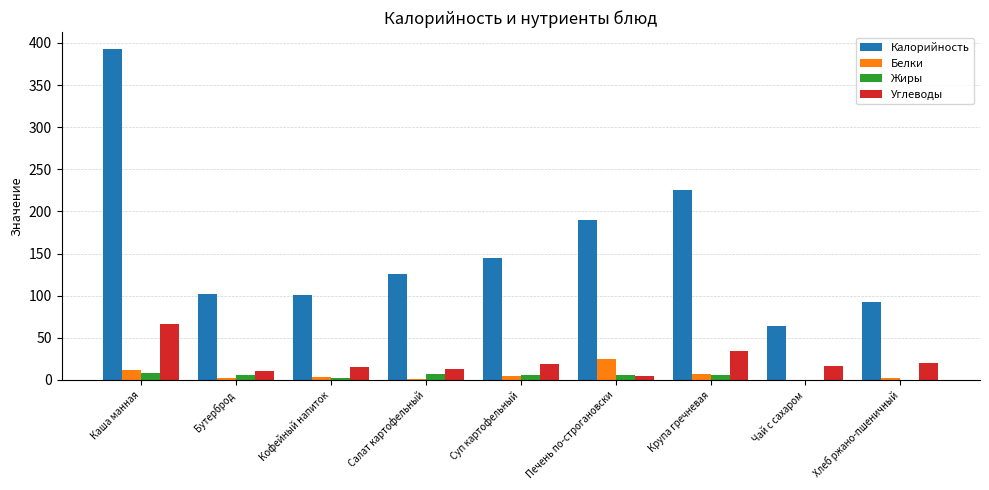

What is the sum of all Углеводы values?

200.1